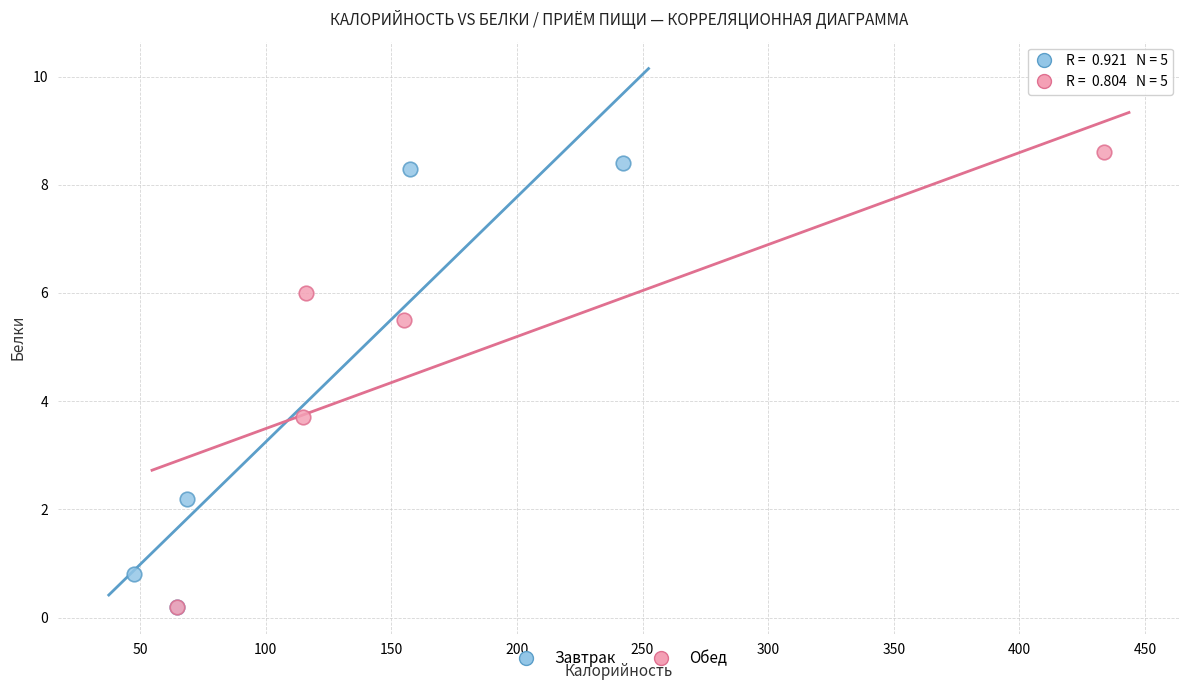

What are all the series names shown in the legend?

Завтрак, Обед